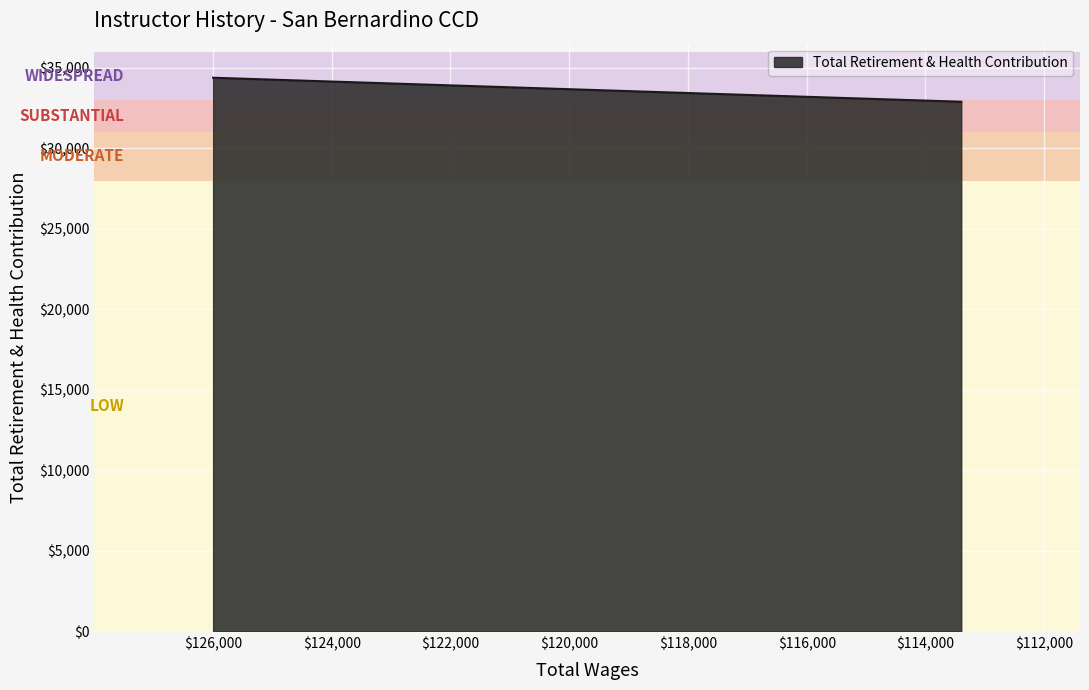

Rank the categories by value from highest to lowest.

125997.0, 118060.0, 113398.0